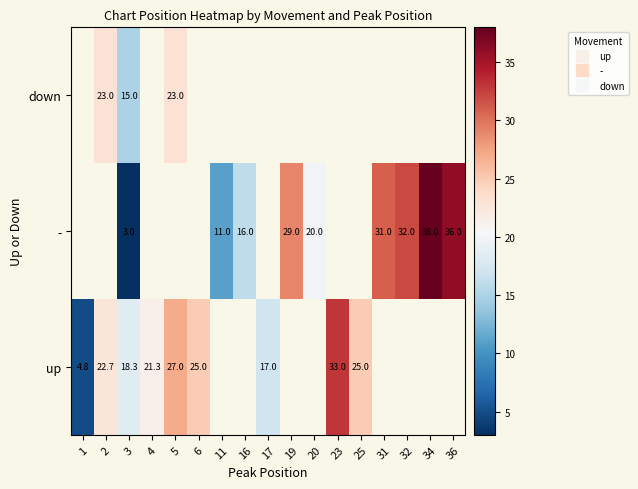

Rank the series at 6 from highest to lowest value.

row_0, row_1, row_2